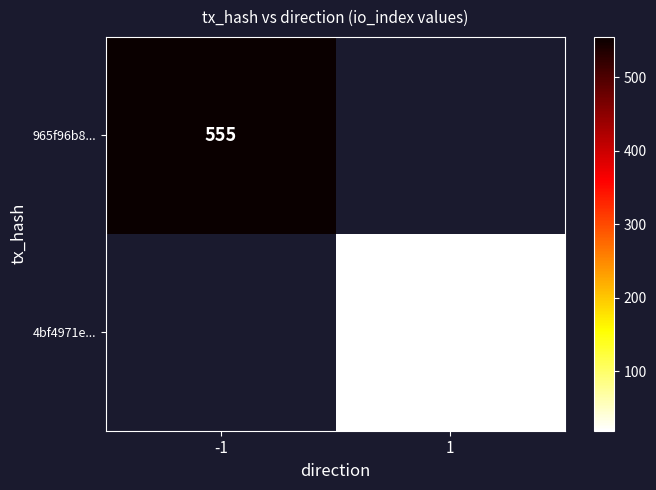

The value of 4bf4971e... at 1 is 9.1. True or false?

False